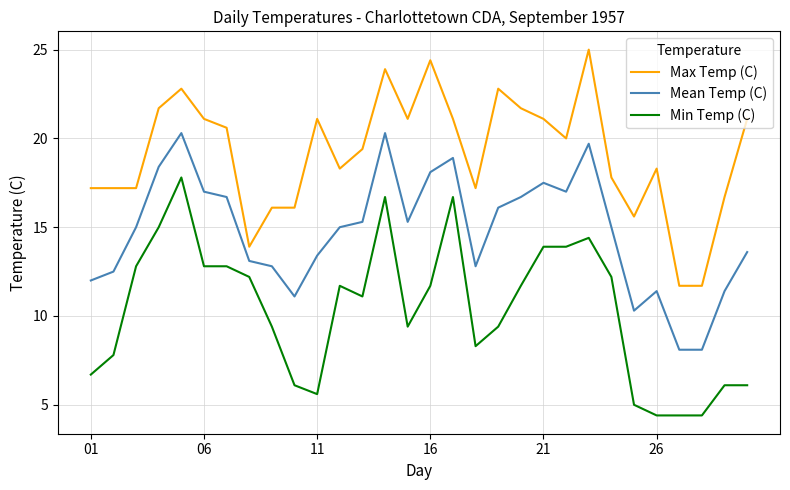

True or false: Mean Temp (C) and Min Temp (C) cross at least once.

False